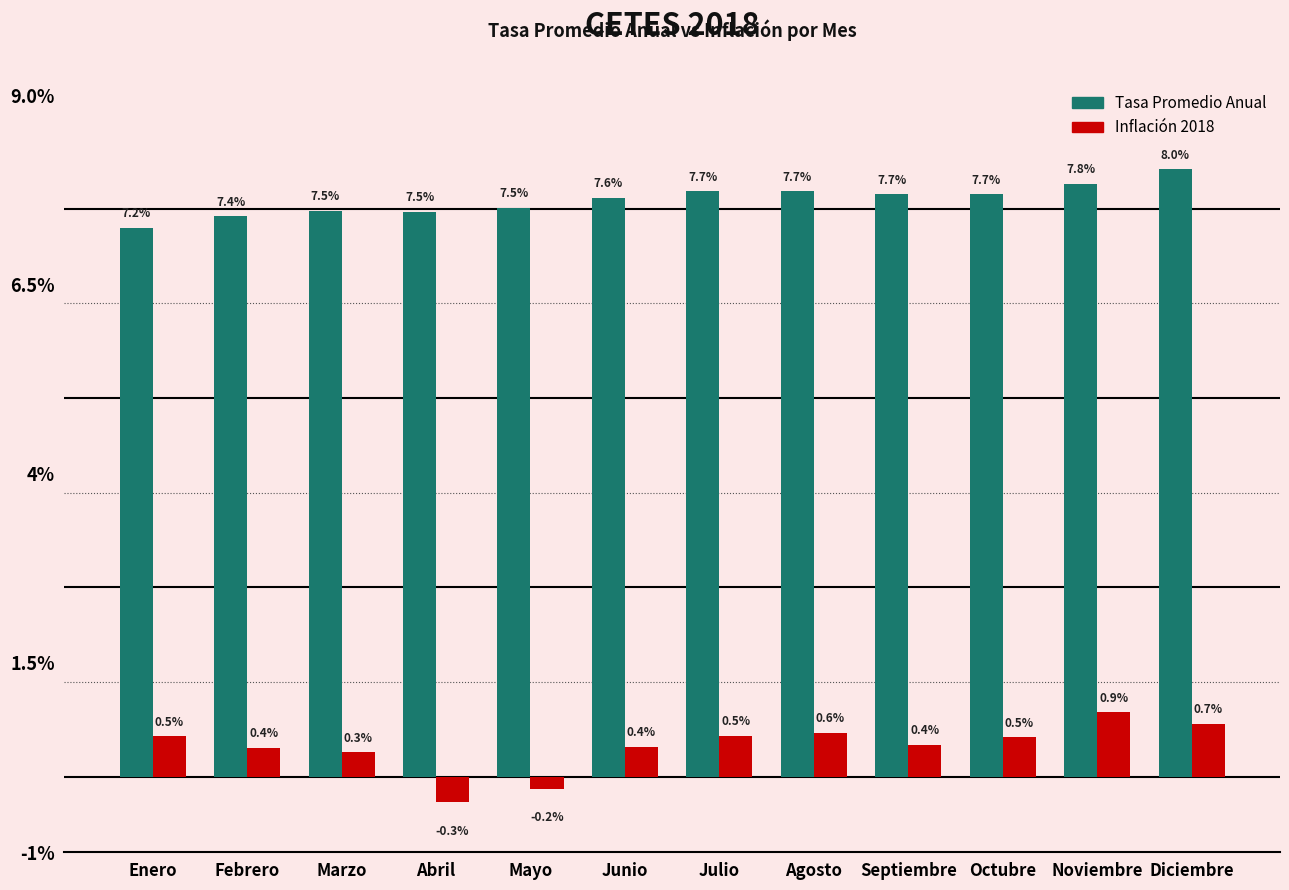

Are the bars horizontal?

No